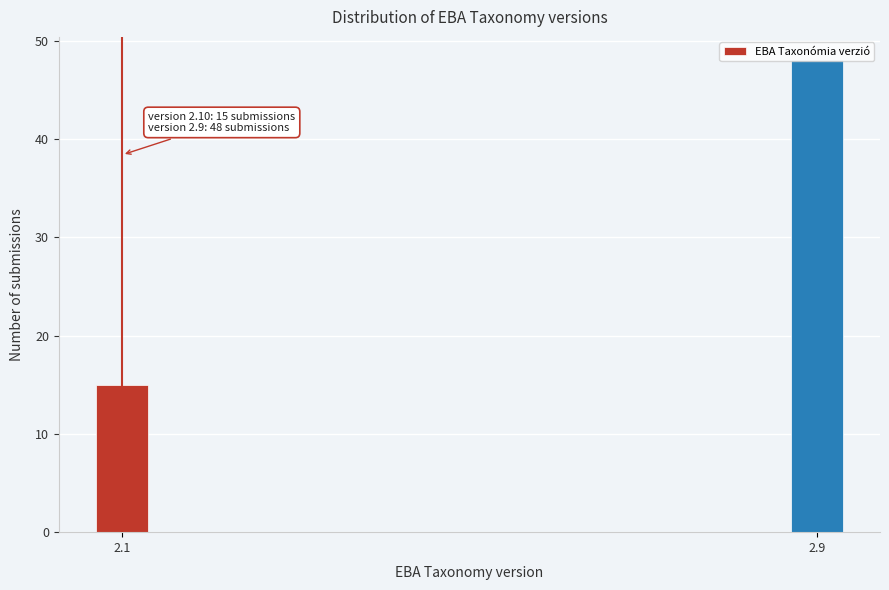

List the labels in order of value, smallest first.

2.1, 2.9